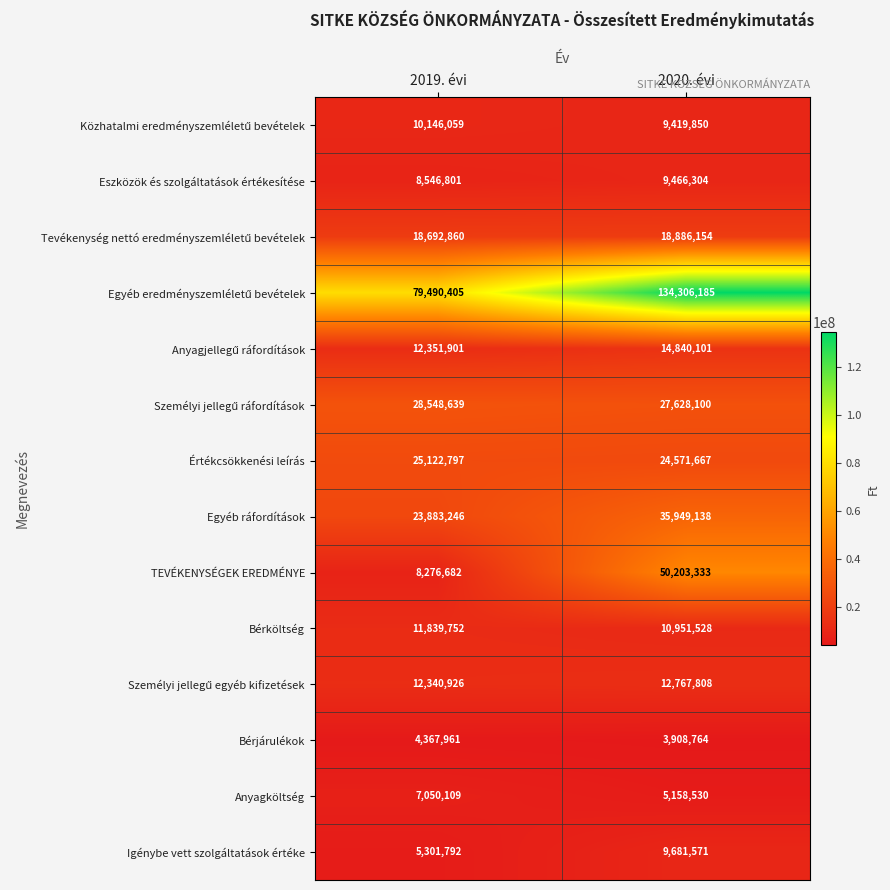

List the labels in order of Bérjárulékok value, largest first.

2019. évi, 2020. évi